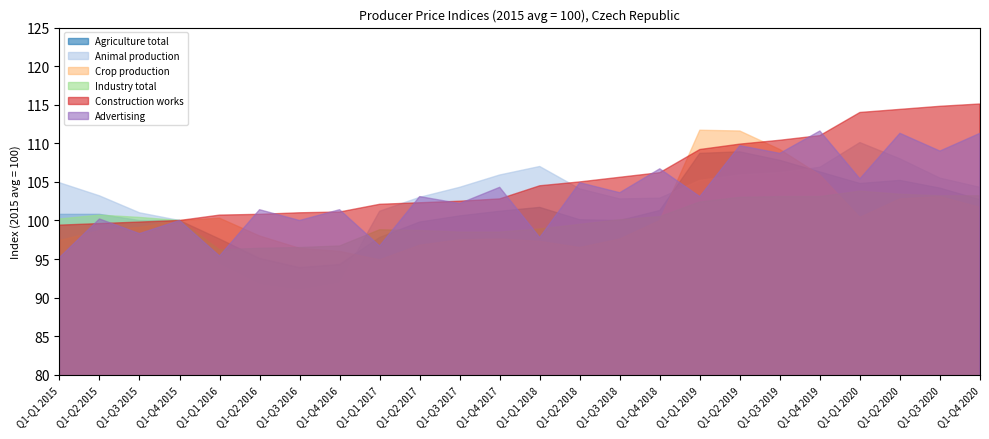

True or false: Agriculture total and Construction works intersect in this chart.

False